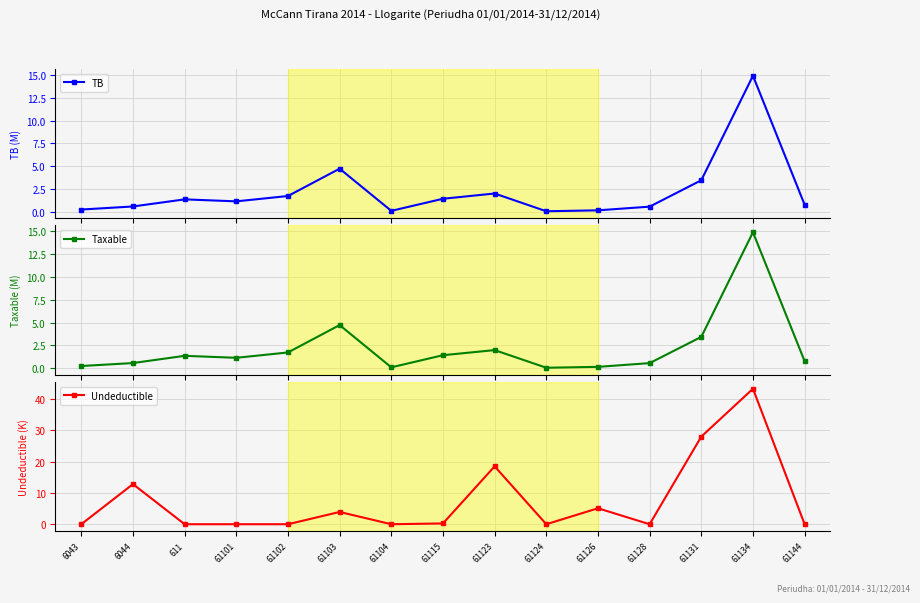

True or false: TB and Undeductible cross at least once.

True